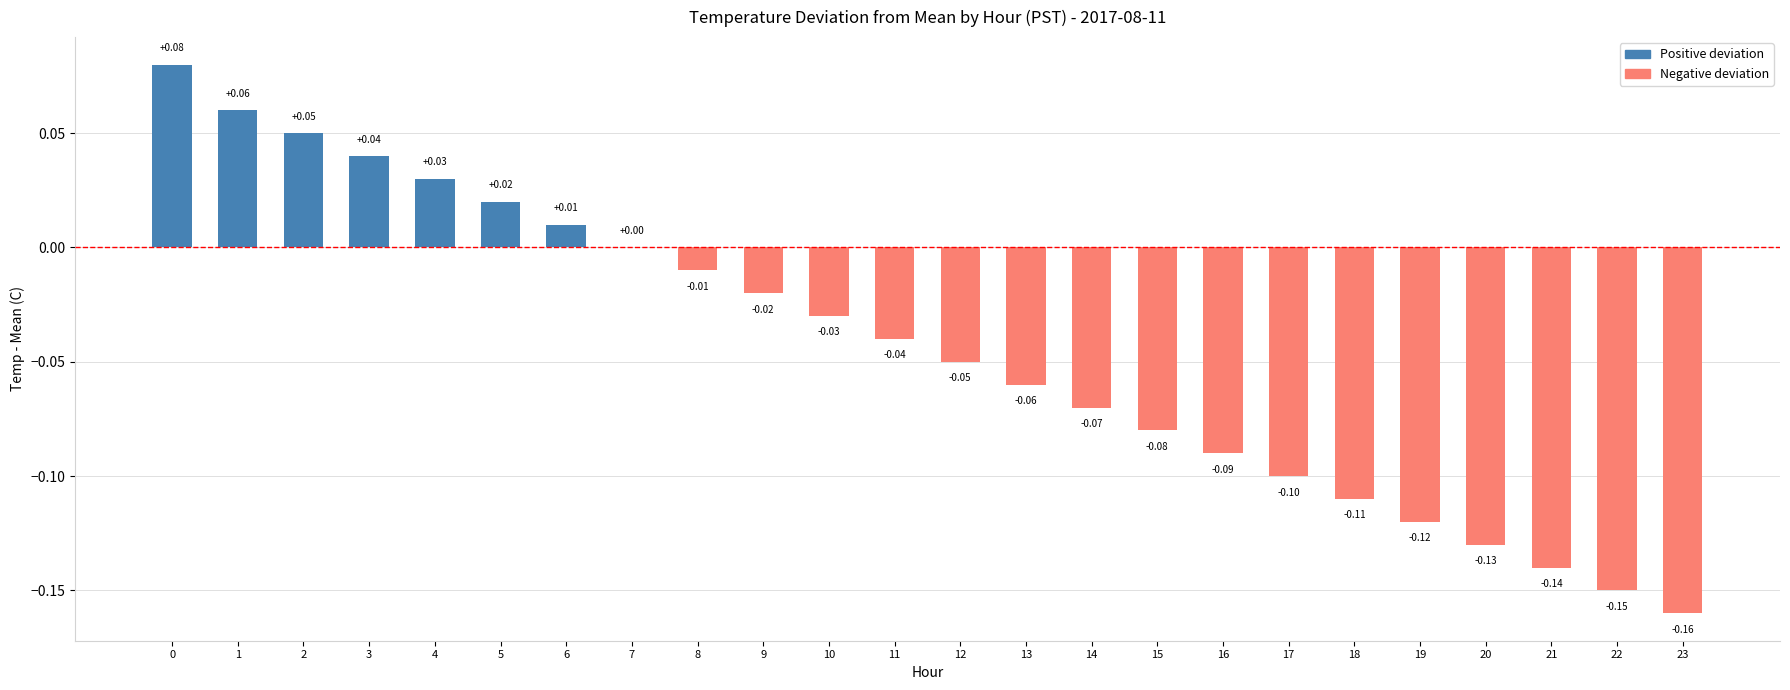

What is the sum of all values?

-1.1